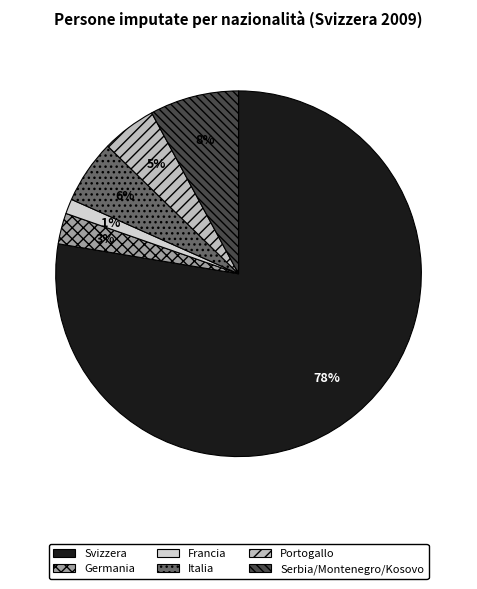

Which category has the smallest portion of the pie?

Francia